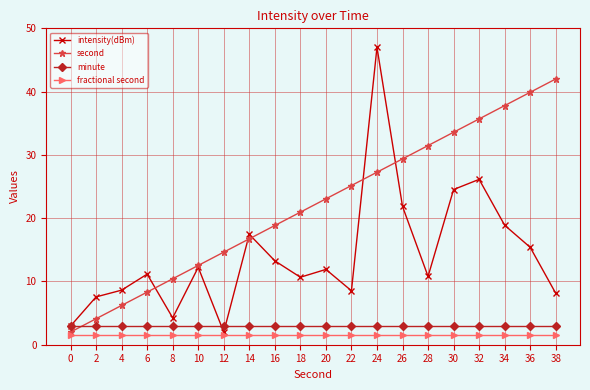

What is the average value of the intensity(dBm) series?

14.2